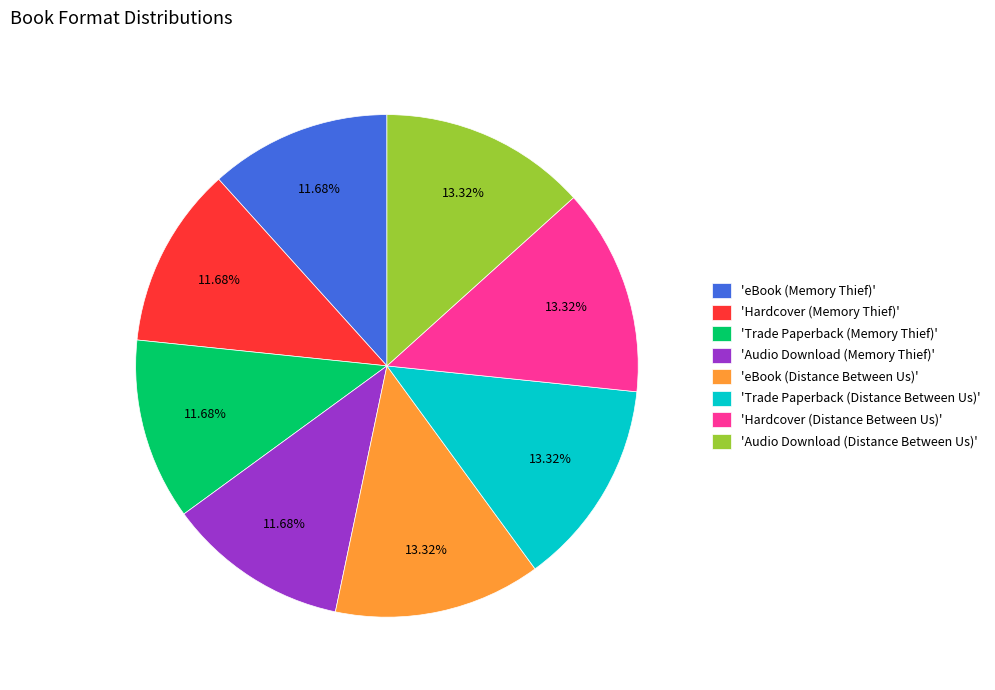

Do 'Hardcover (Memory Thief)' and 'eBook (Distance Between Us)' together represent more than half of the pie?

No